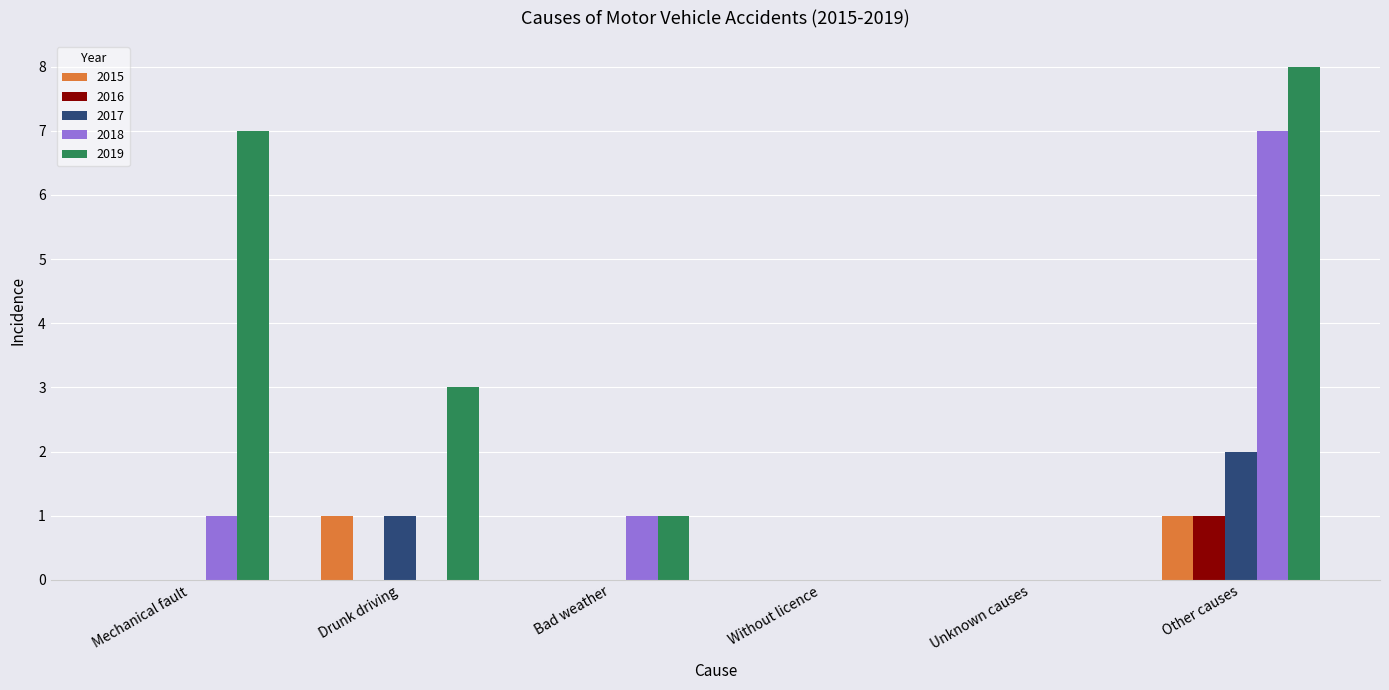

What is the maximum value for 2015?

1